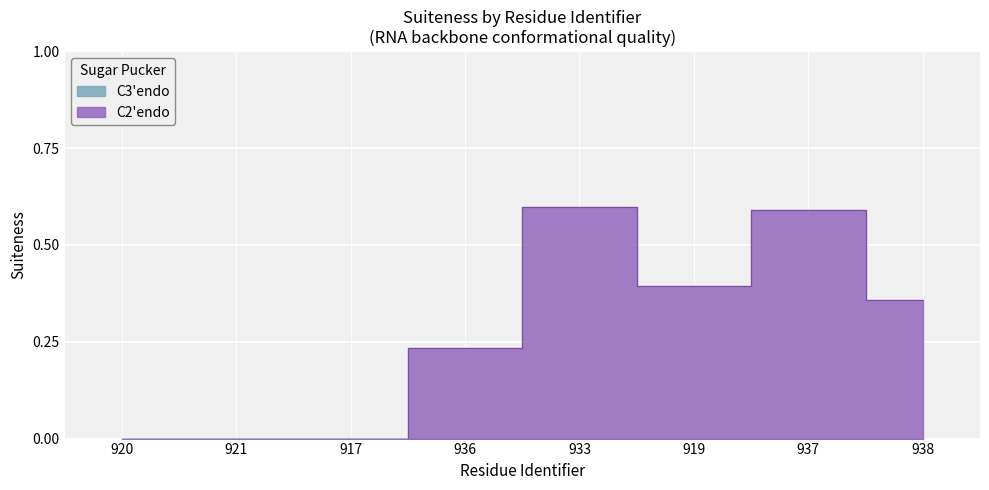

Read the value at 919.

0.4